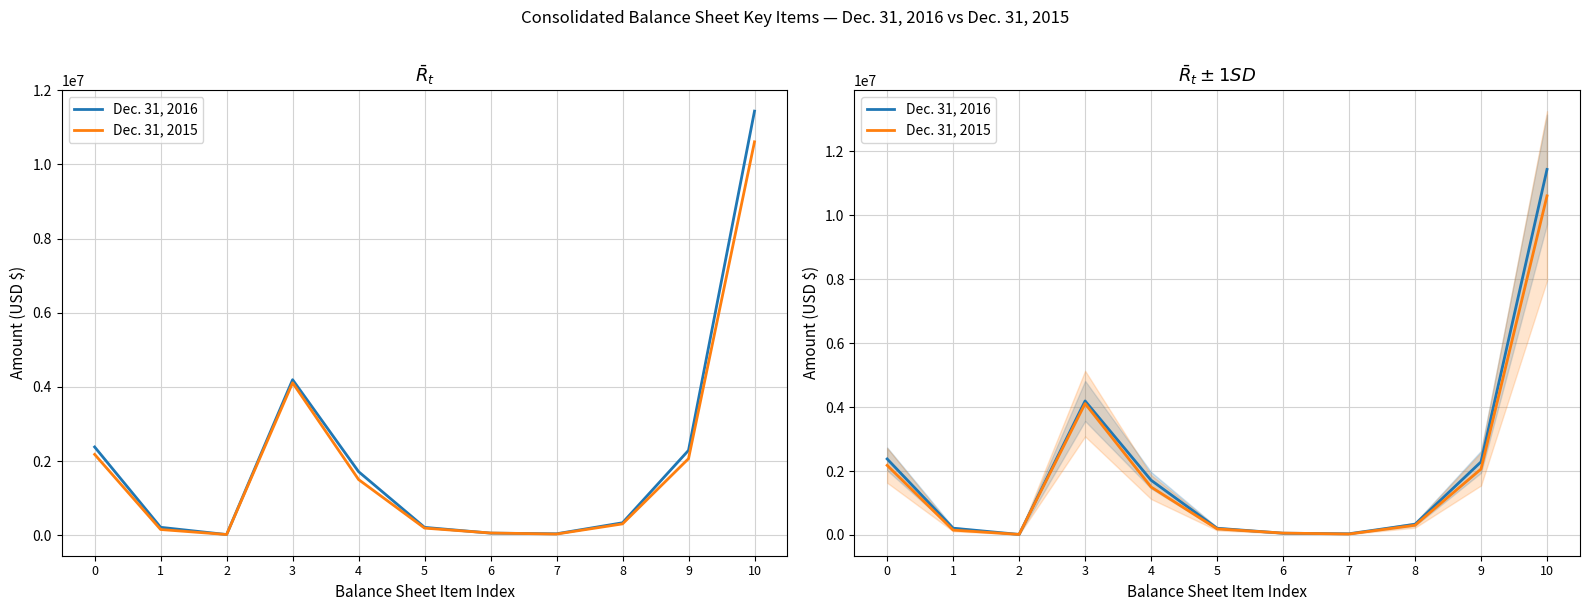

Reading left to right, transcribe all the data shown in this chart.

Dec. 31, 2016: 0=2378861	1=211976	2=16520	3=4193562	4=1713065	5=210448	6=54915	7=37369	8=334274	9=2287953	10=11438943
Dec. 31, 2015: 0=2178503	1=152294	2=17080	3=4110628	4=1500259	5=190379	6=58318	7=30112	8=304356	9=2063899	10=10610783